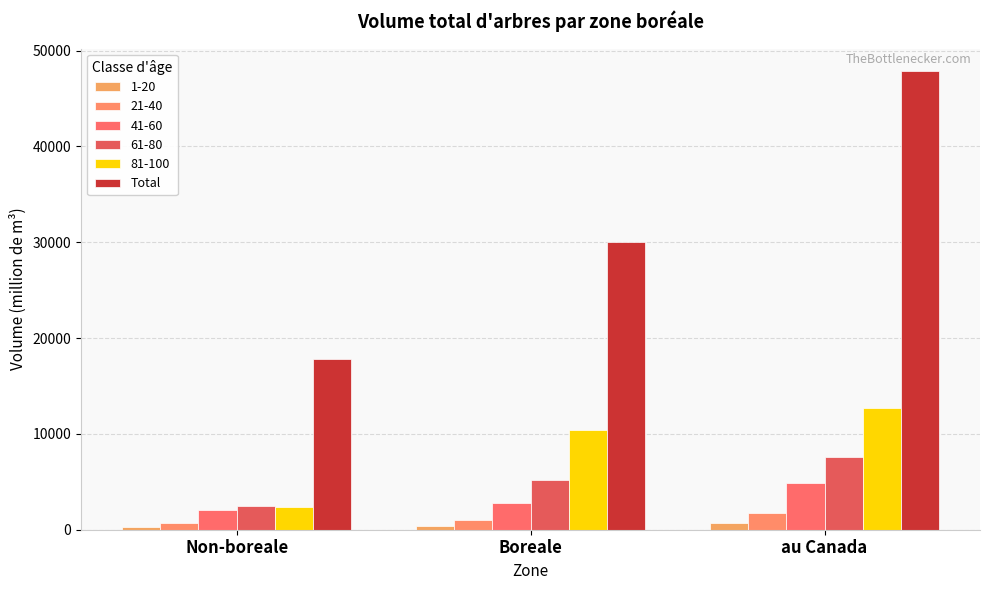

What is the greatest value displayed?

47825.0